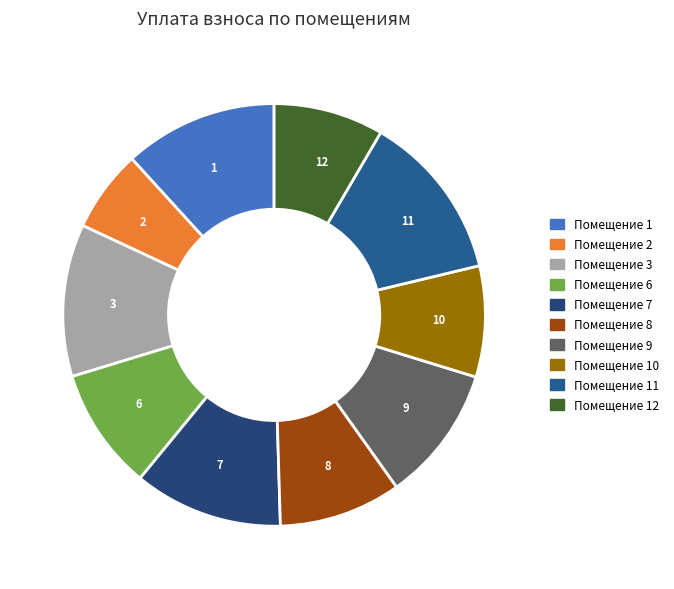

Is 7 the majority of the pie?

No